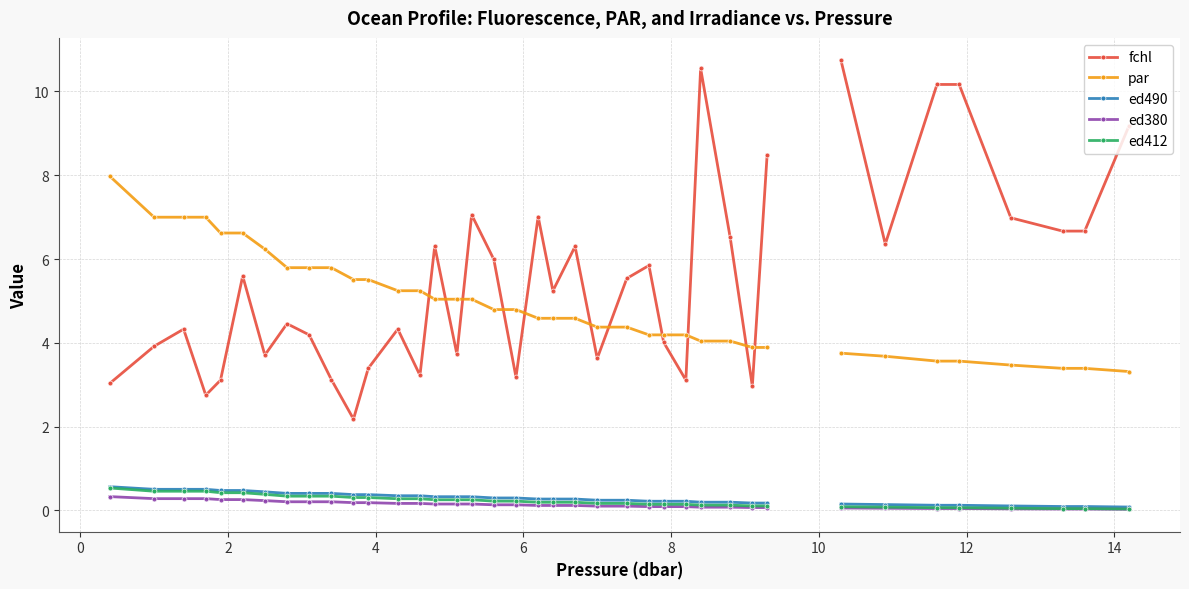

Count the ed490 values in the range 0 to 1.

39